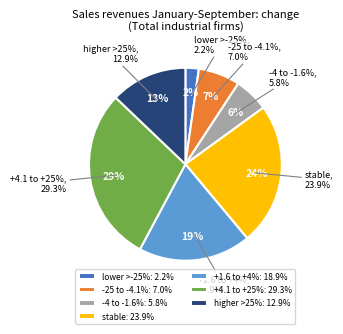

What is the ratio of the value at higher by more than 25% to the value at higher by between 1.6 and 4%?

0.7